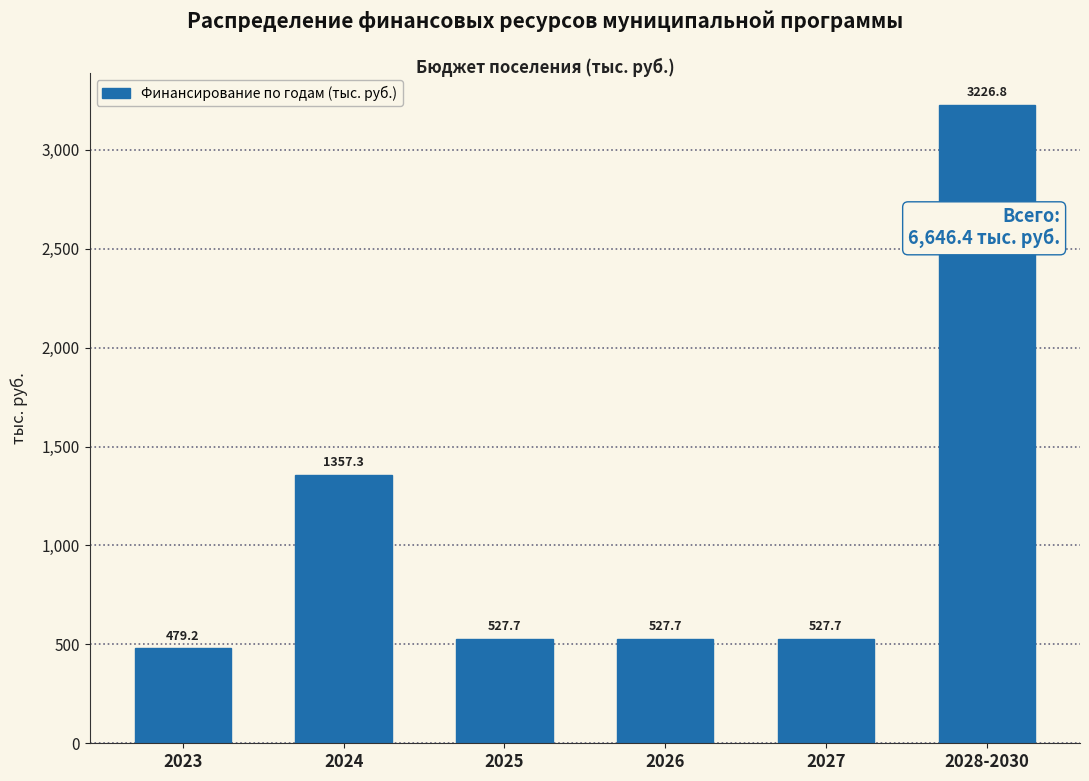

Reading left to right, list all the values displayed in this chart.

2023=479.2	2024=1357.3	2025=527.7	2026=527.7	2027=527.7	2028-2030=3226.8